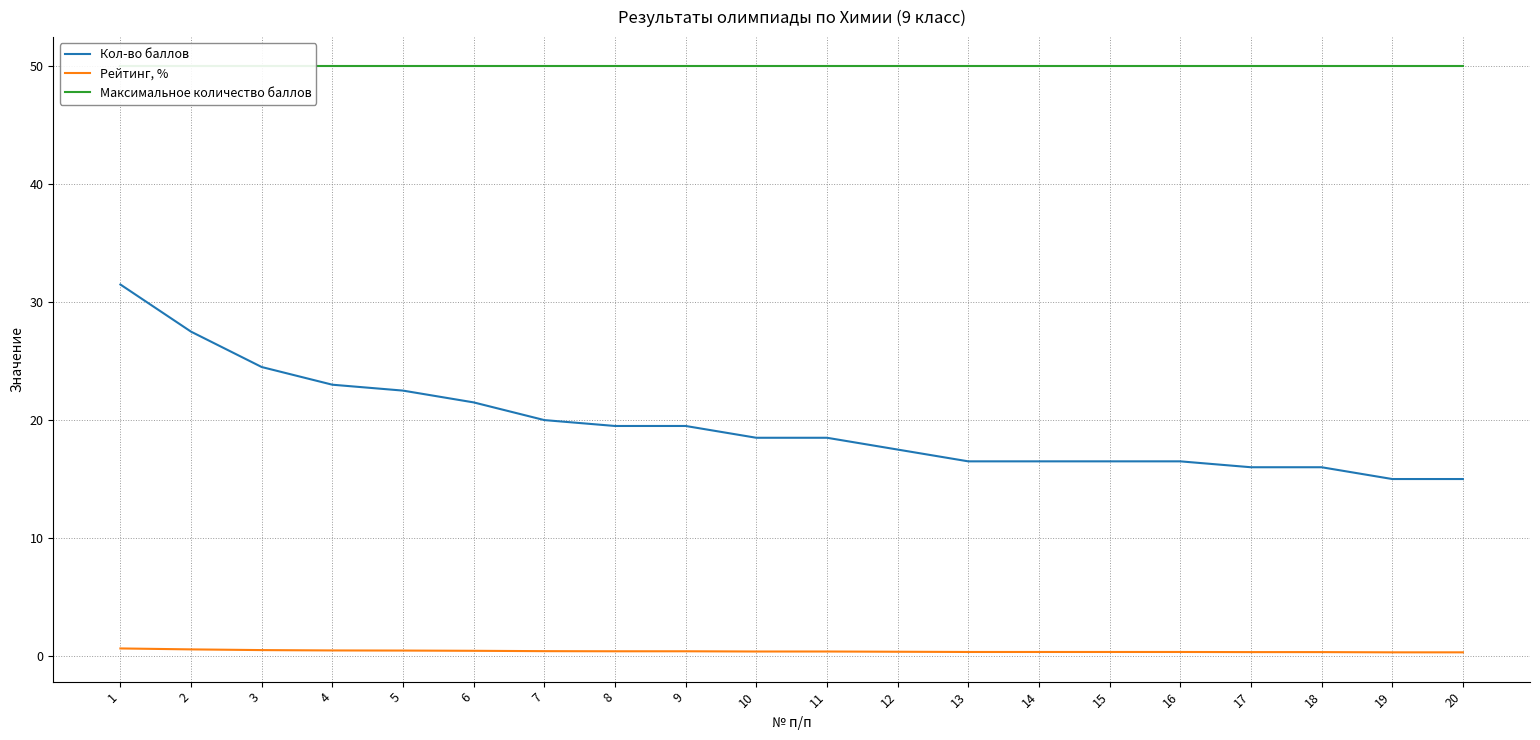

True or false: Кол-во баллов and Максимальное количество баллов intersect in this chart.

False